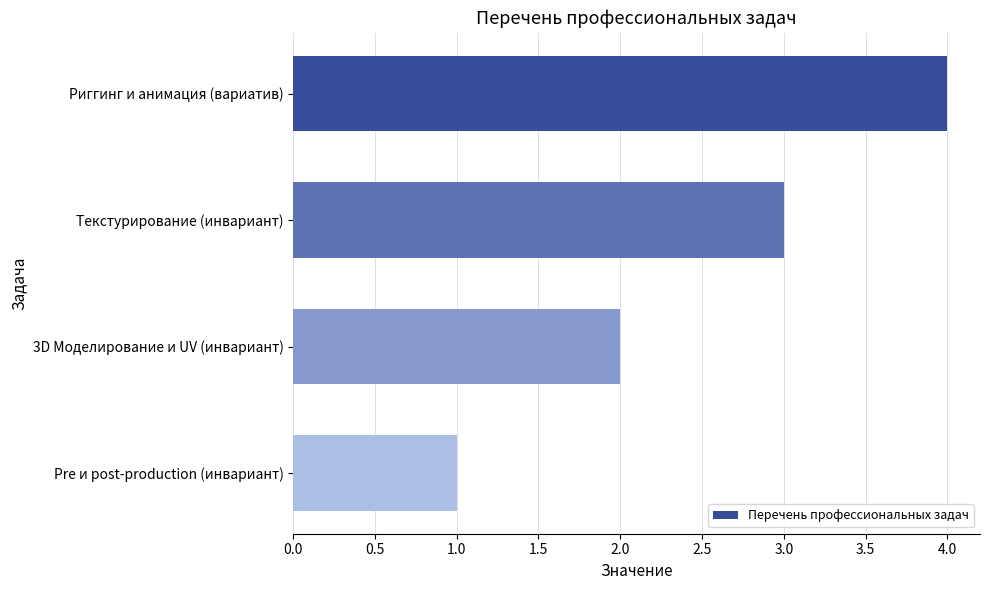

What is the label of the 2nd bar from the bottom?

3D Моделирование и UV (инвариант)